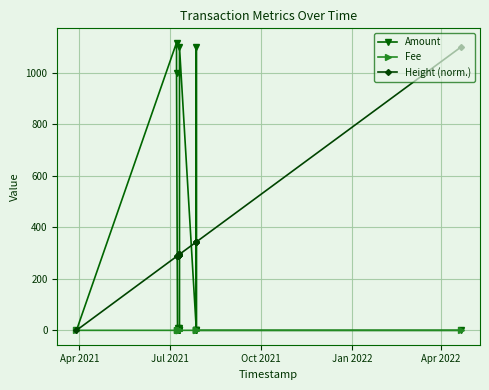

The Amount series shows 0.0 at Apr 2021. True or false?

False